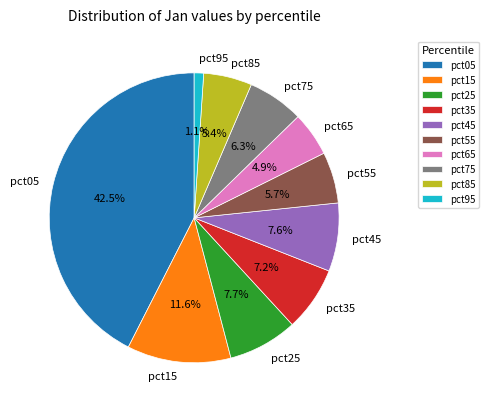

The pct35 slice represents 1% of the pie. True or false?

False